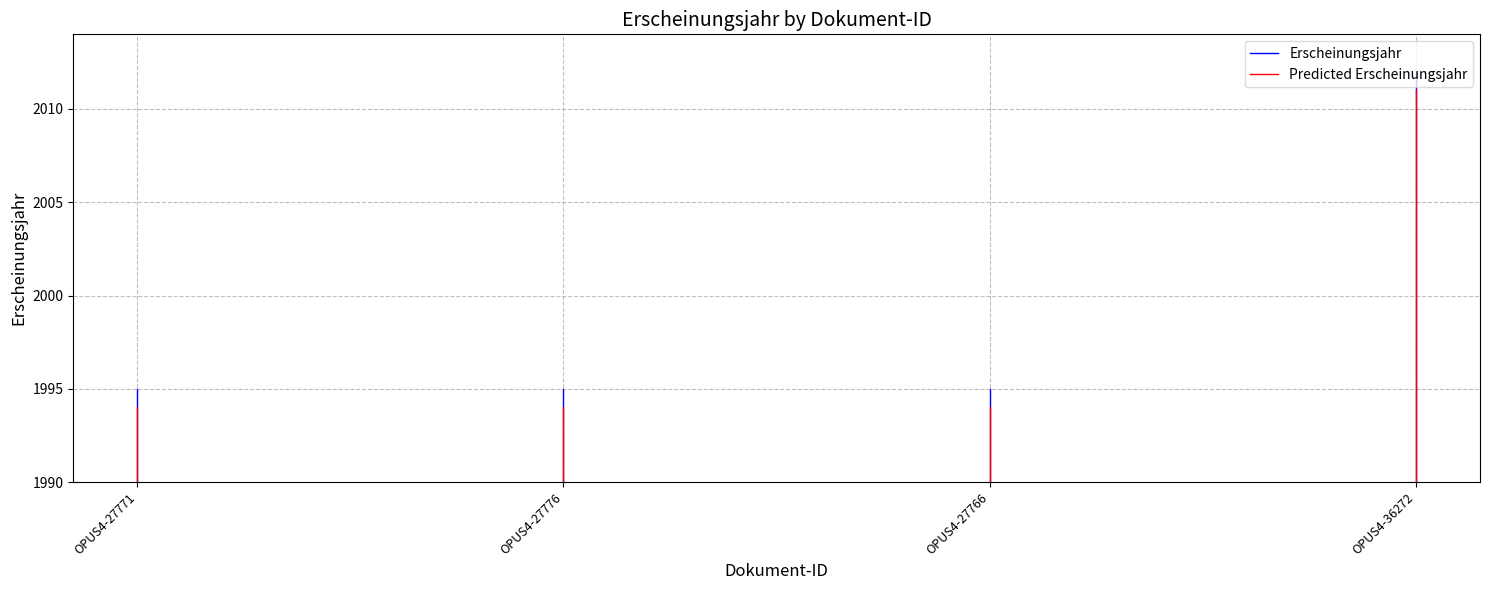

At which label is Erscheinungsjahr closest to 2?

OPUS4-27771